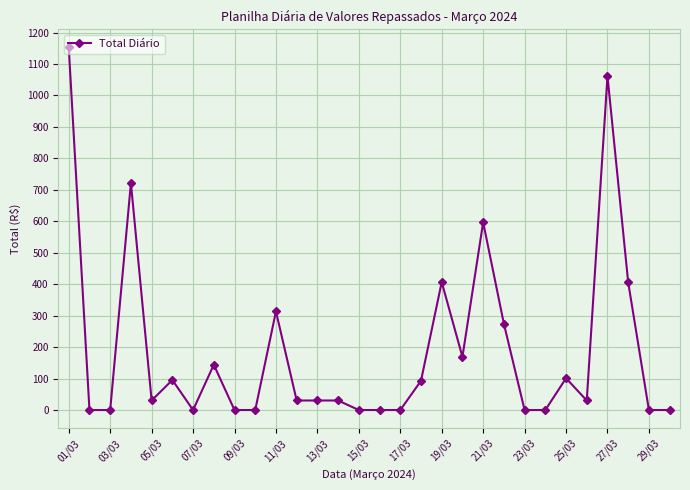

True or false: the data has more than 0 interior local peaks.

True